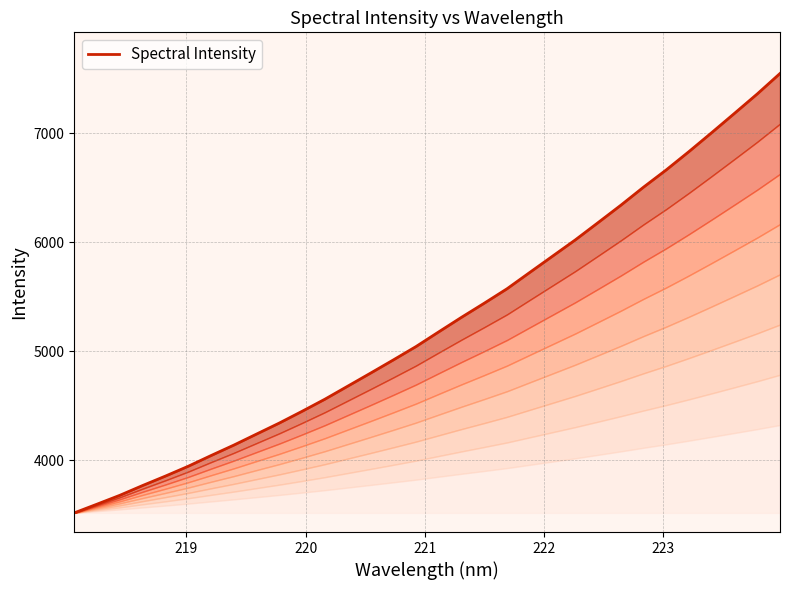

How many lines are shown in the chart?

1